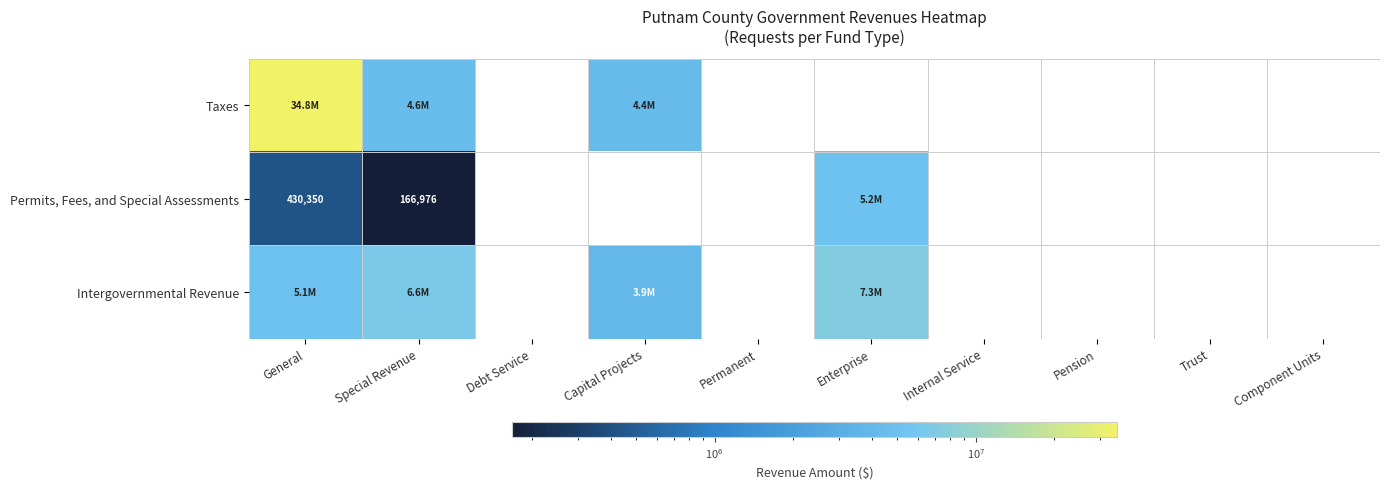

Count the number of categories in the chart.

10